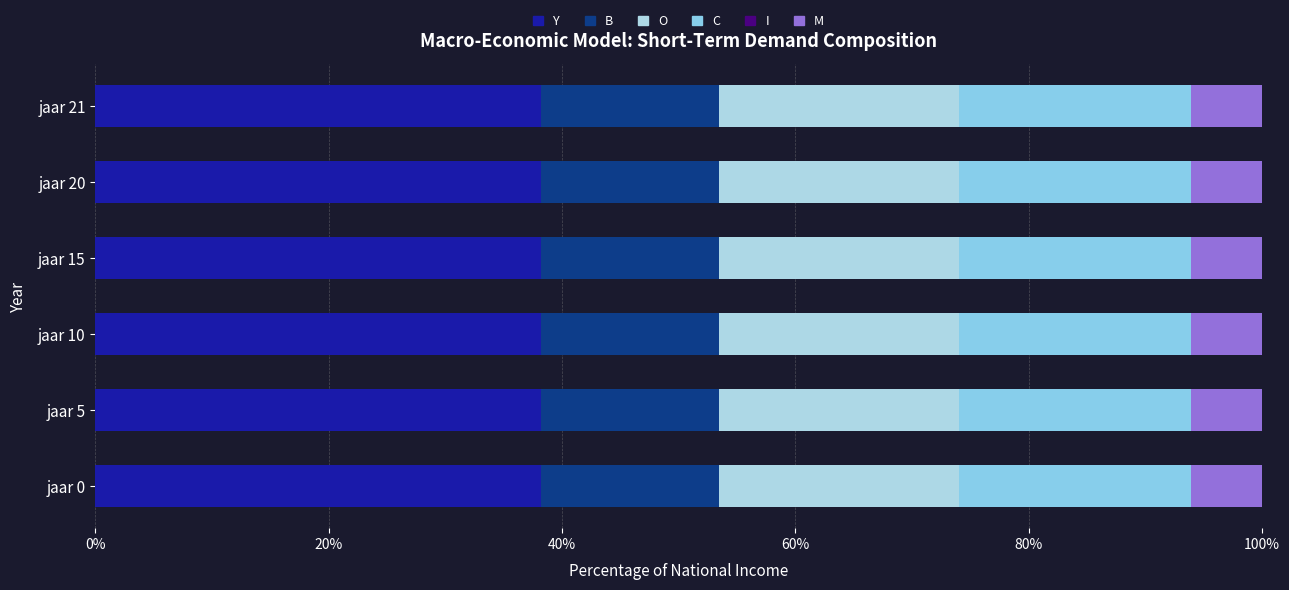

How many distinct data groups are displayed?

5